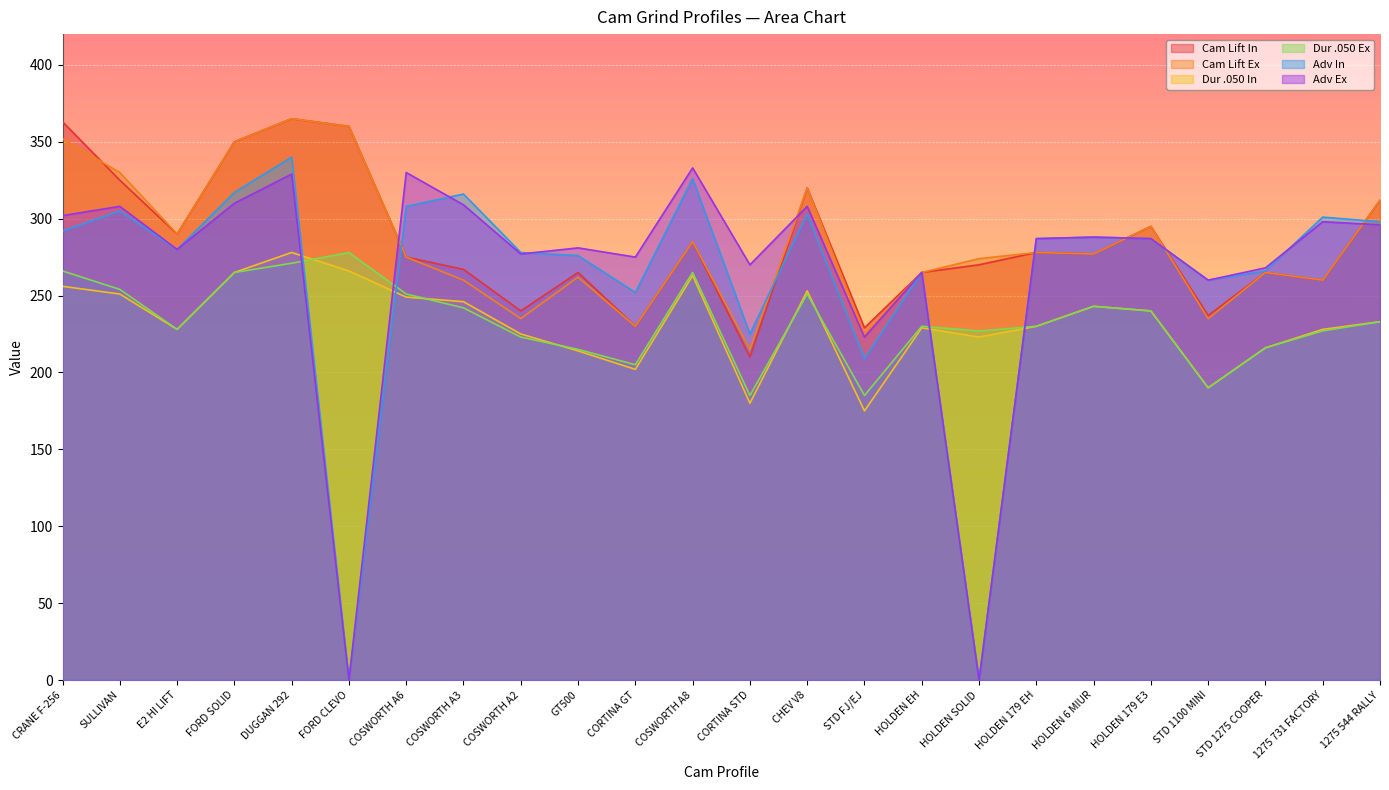

Does the chart display data point markers on the line(s)?

No